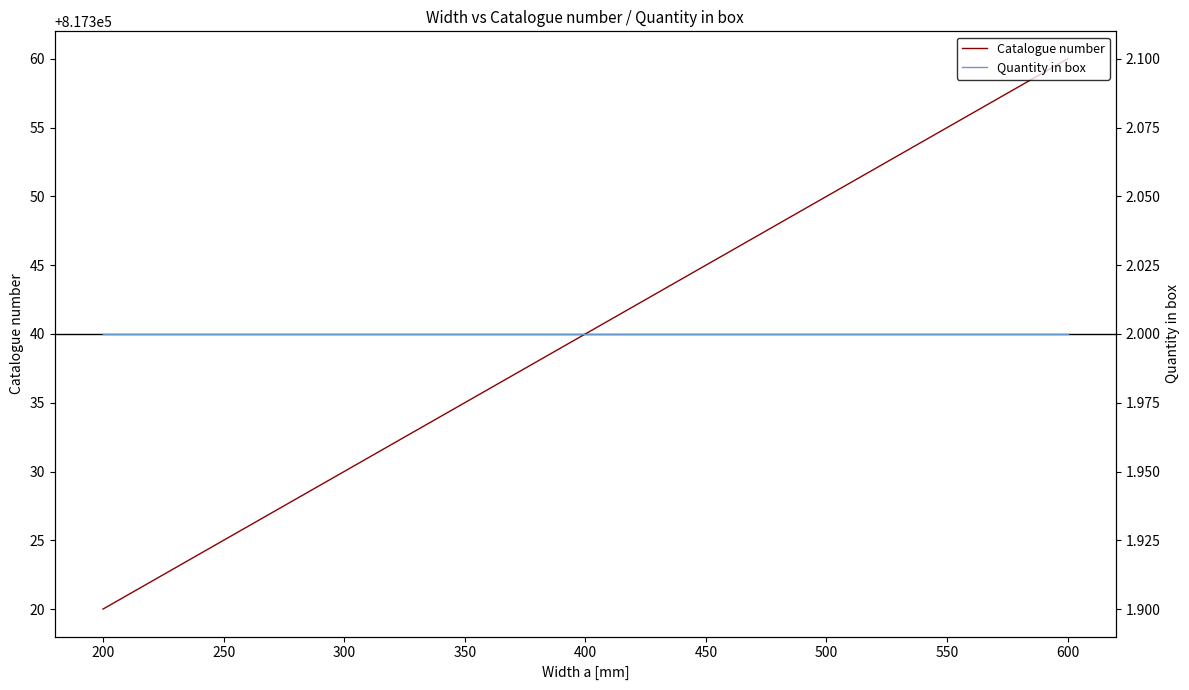

Rank the categories by Catalogue number value from highest to lowest.

600, 500, 400, 300, 200